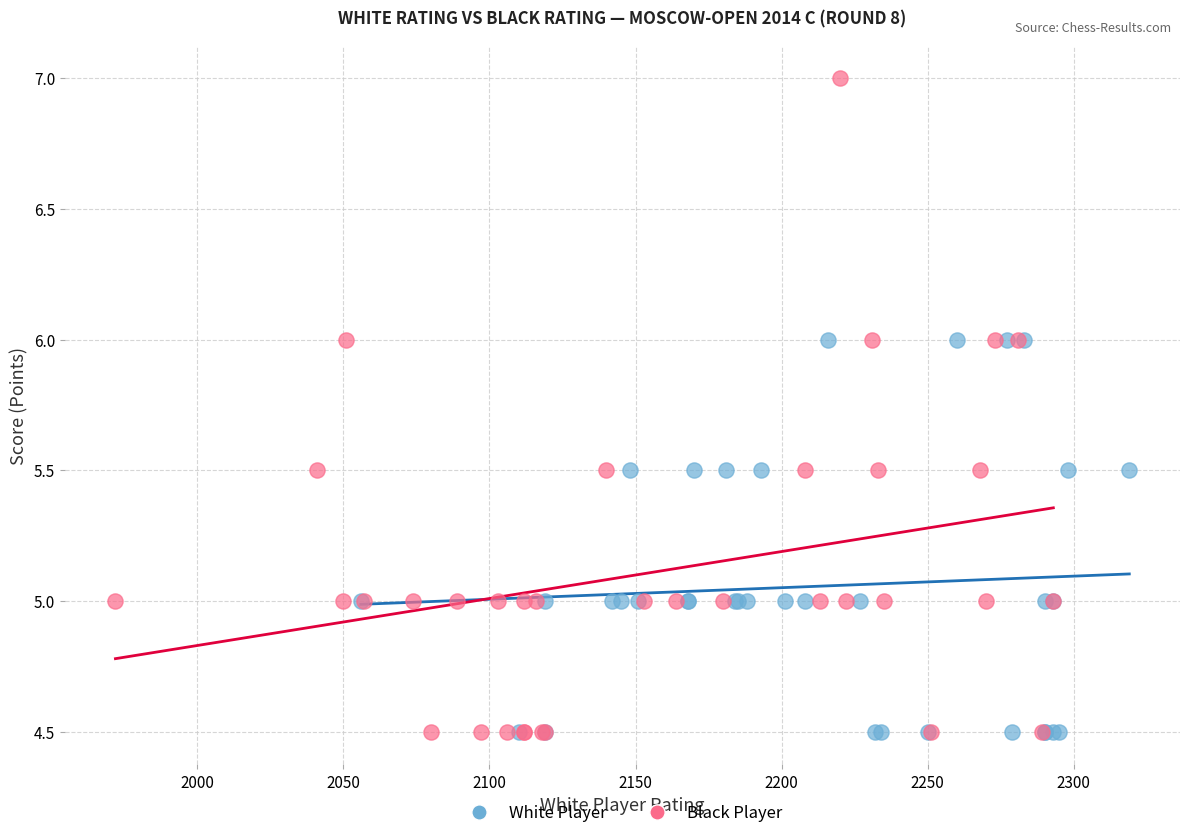

Which series has the largest Y range (max minus min)?

Black Player